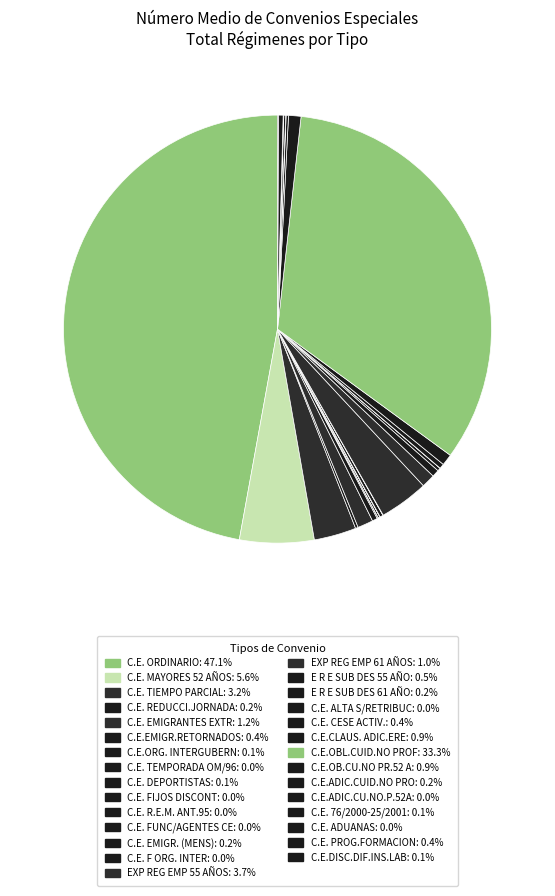

How many segments does this pie chart have?

29